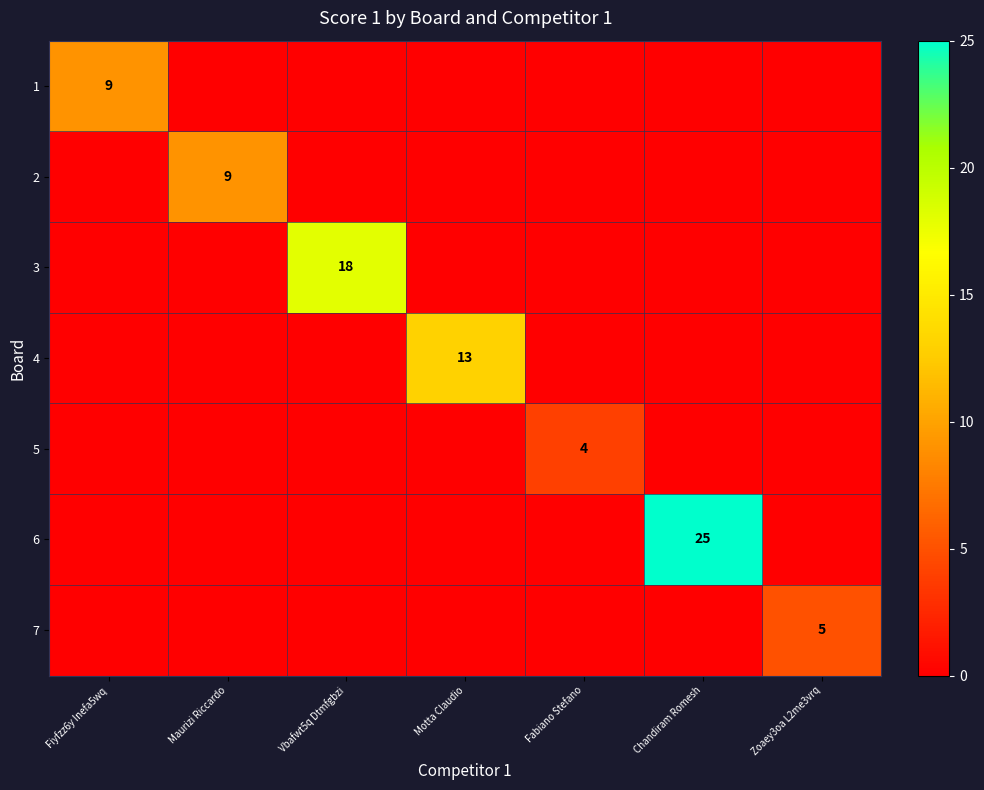

The value of 3 at Vbafwt5q Dtmfgbzi is 18. True or false?

True